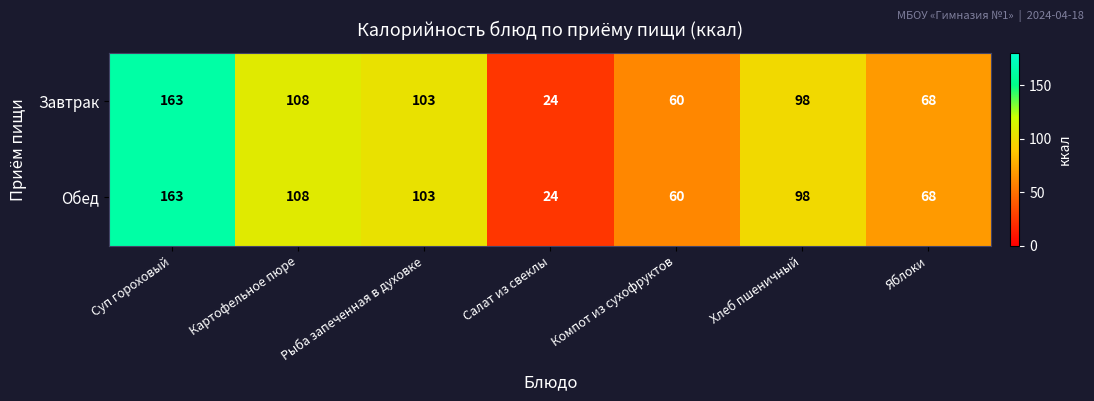

How many series are shown in this chart?

2